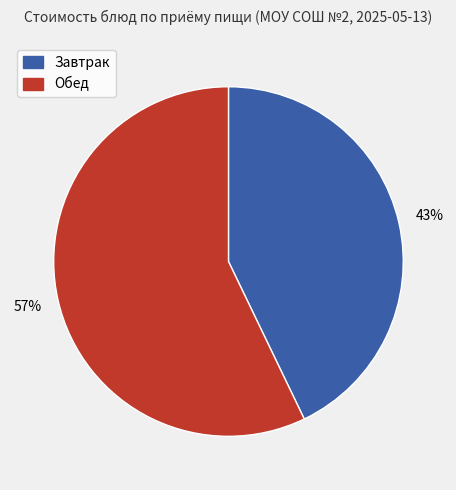

How many segments does this pie chart have?

2